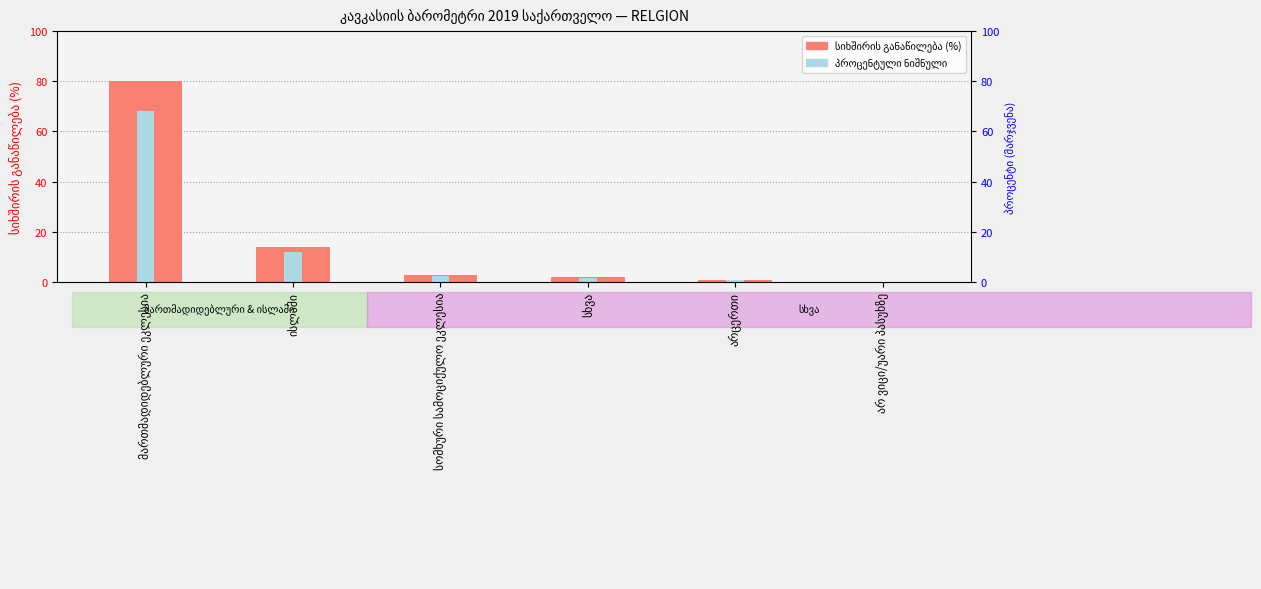

Which category has the lowest value in the სიხშირის განაწილება (%) series?

არ ვიცი/უარი პასუხზე